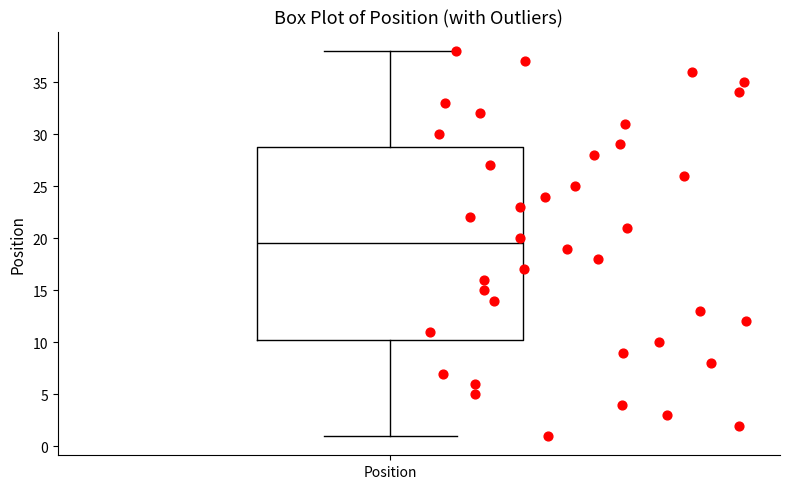

Transcribe this box plot: give where the median line is, the range the box spans, and where the two whiskers end, as read against the y-axis. The values are not printed on the chart, so give them approximately, as read against the axis.

median 19.5, box 10.5 to 29.0, whiskers 1.0 to 38.0